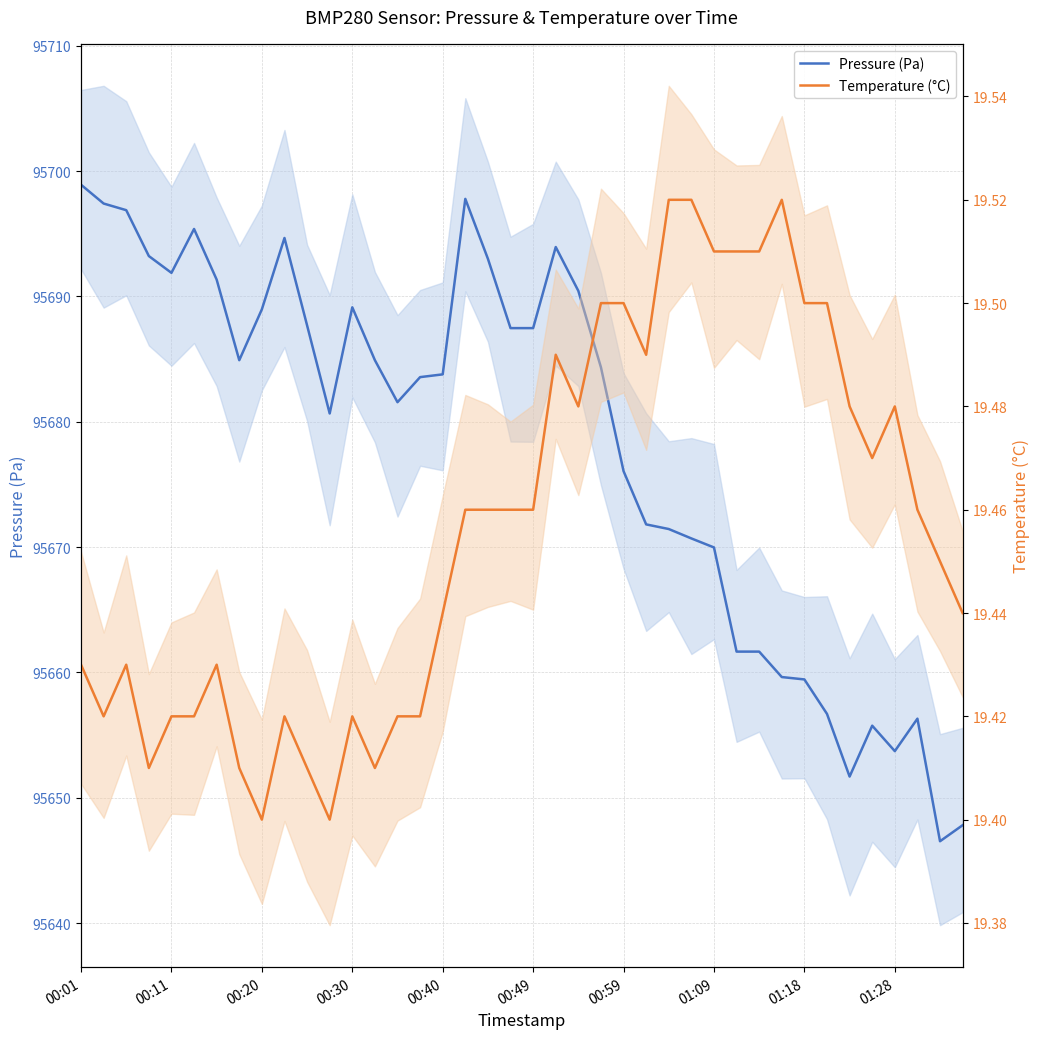

What position from the left is 15?

16